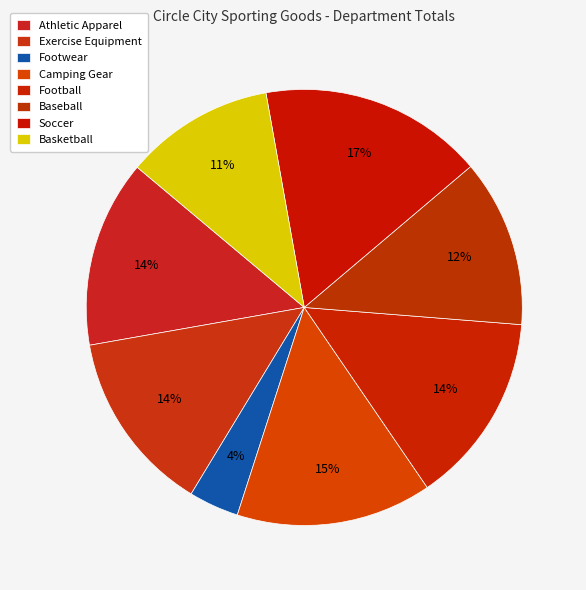

To the nearest percent, what portion does Athletic Apparel represent?

14%